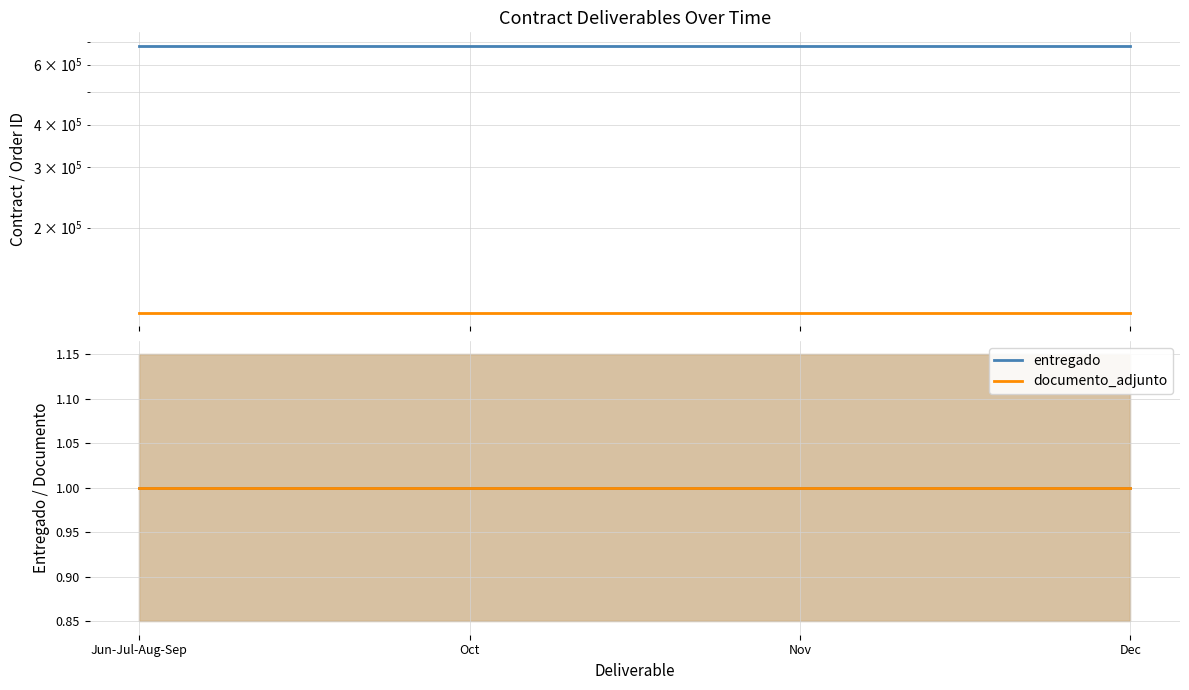

The contrato_detalle_orden_id series shows 198371 at Nov. True or false?

False